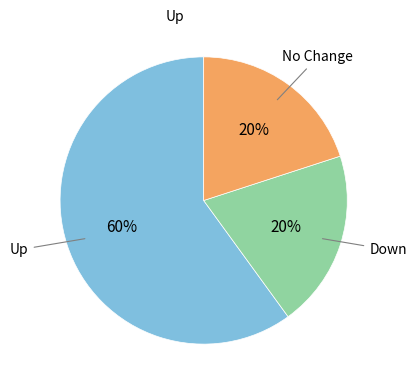

To the nearest percent, what is the difference between the largest and smallest slice percentages?

40%